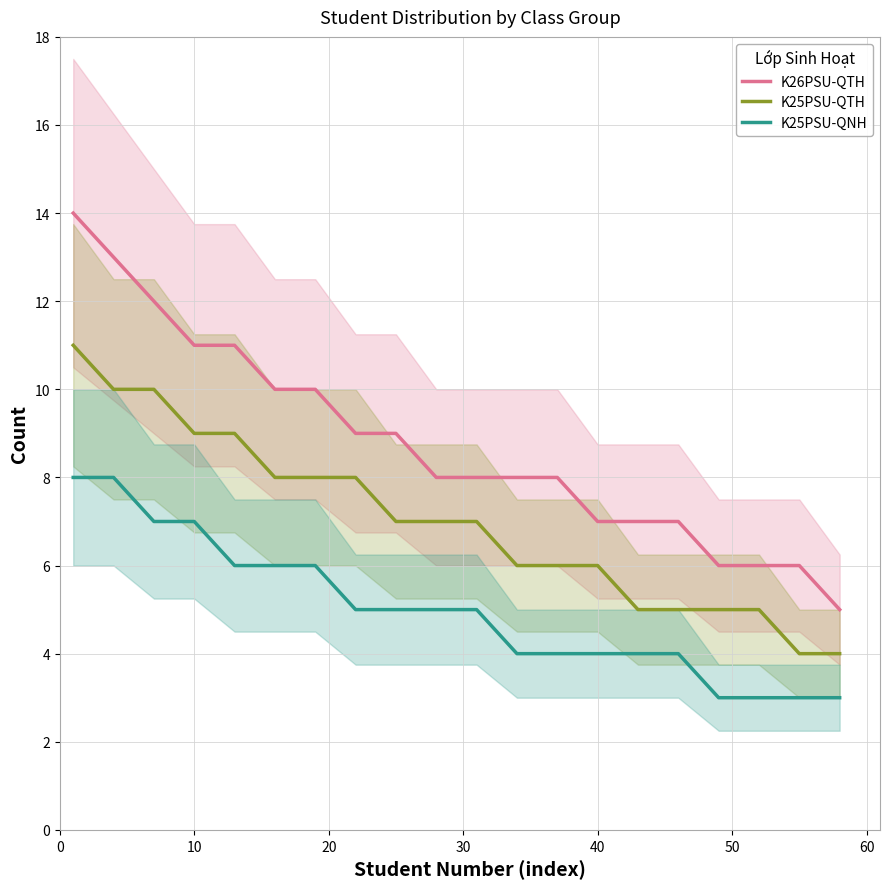

Reading left to right, transcribe all the data shown in this chart.

K26PSU-QTH: 14	13	12	11	11	10	10	9	9	8	8	8	8	7	7	7	6	6	6	5
K25PSU-QTH: 11	10	10	9	9	8	8	8	7	7	7	6	6	6	5	5	5	5	4	4
K25PSU-QNH: 8	8	7	7	6	6	6	5	5	5	5	4	4	4	4	4	3	3	3	3